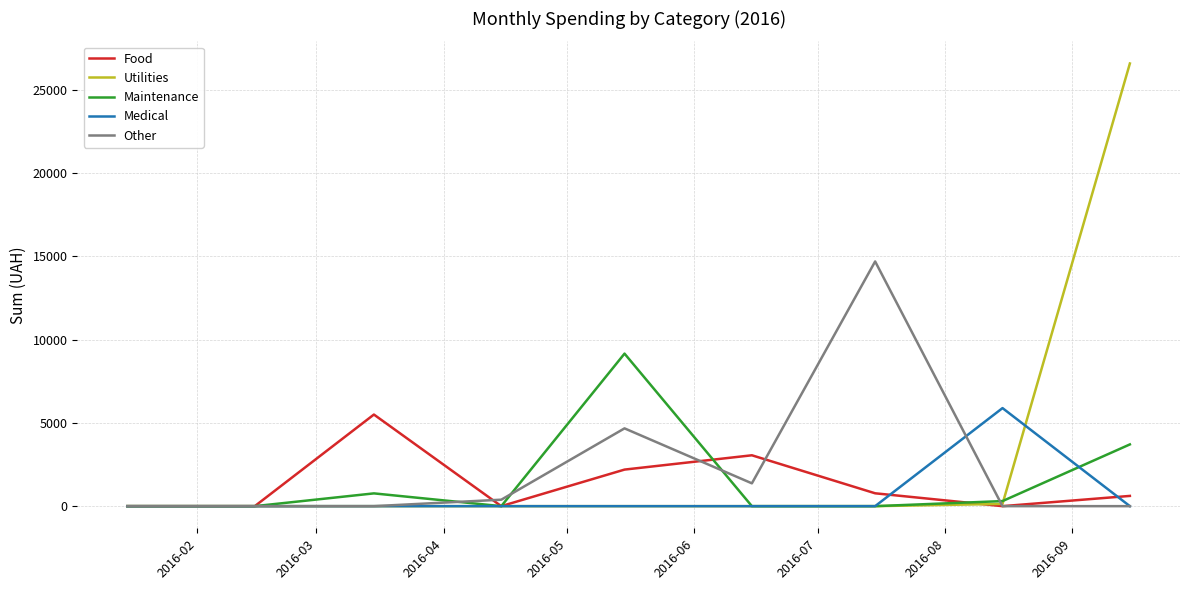

True or false: Other and Maintenance intersect in this chart.

True